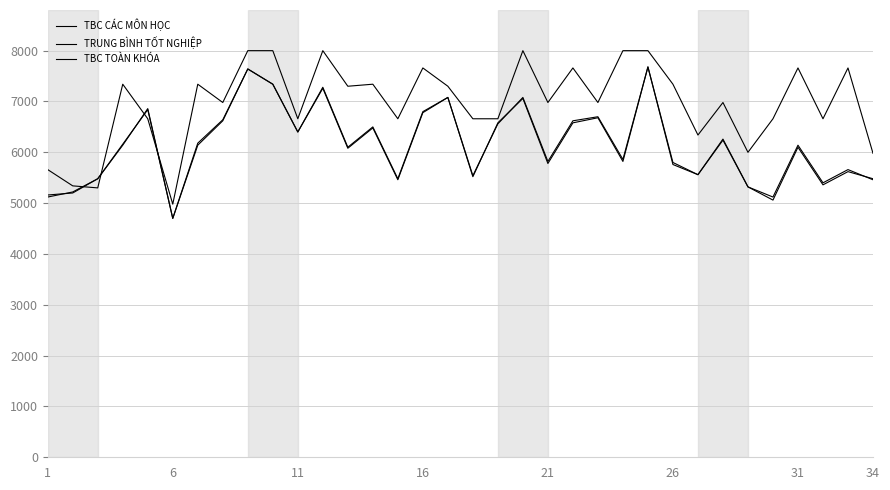

Does the chart display data point markers on the line(s)?

No